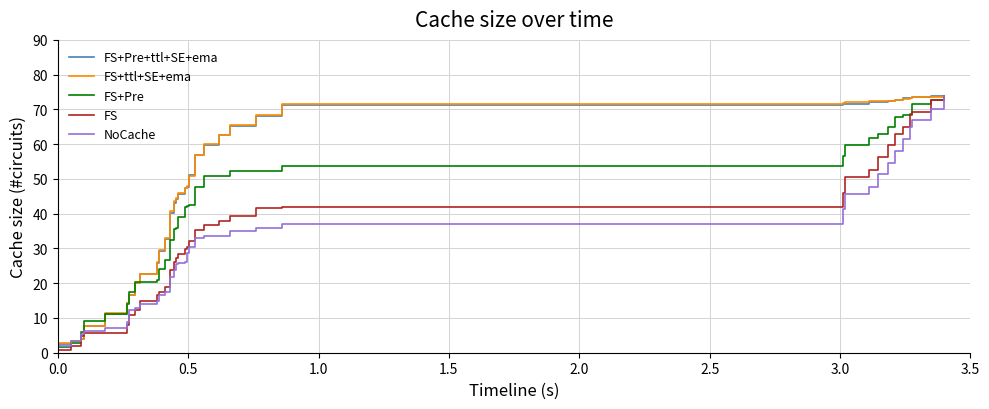

How many series are shown in this chart?

5